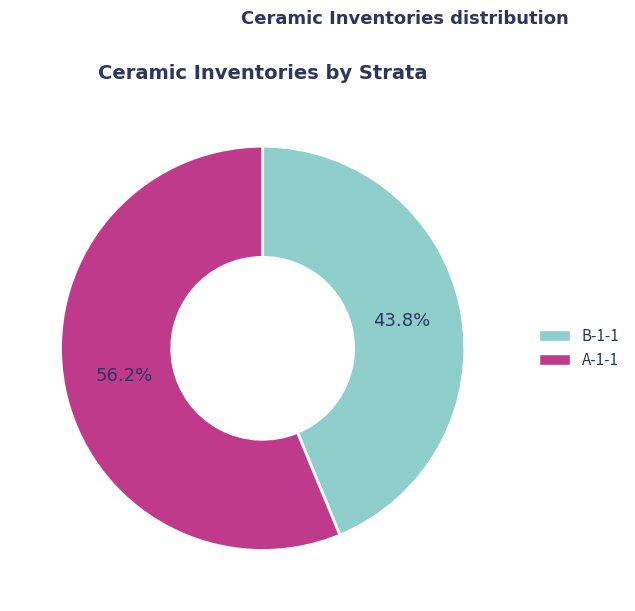

Rank the categories by value from highest to lowest.

A-1-1, B-1-1